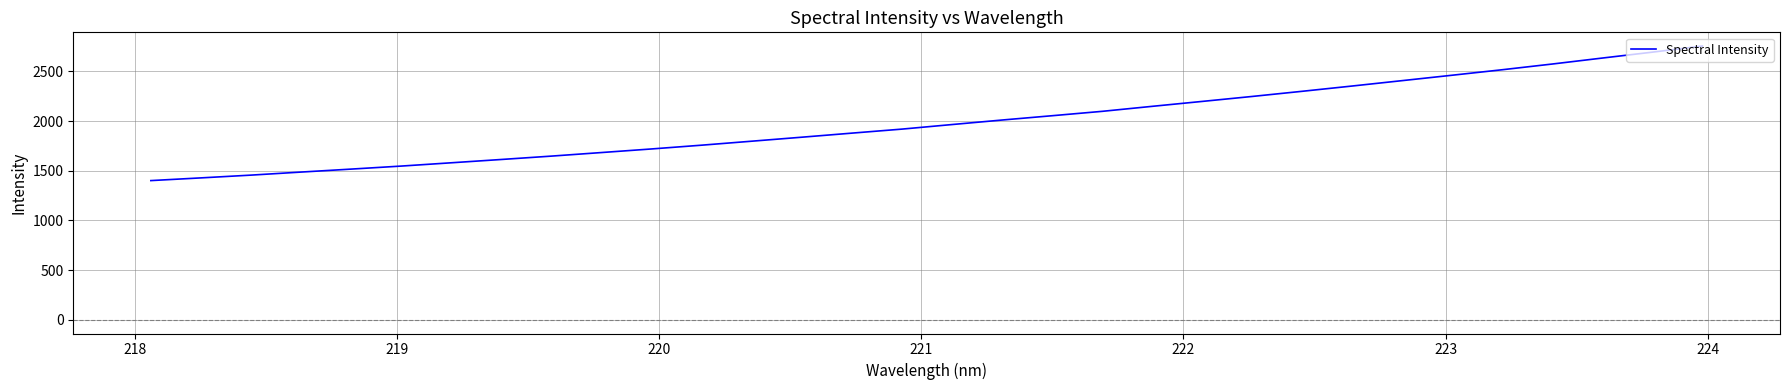

What is the smallest value displayed?

1400.9